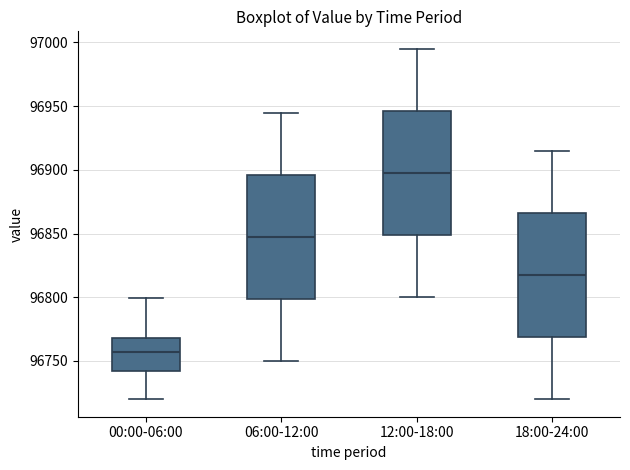

Reading left to right, read every box against the y-axis: the position of its median line, the range the box covers, and the ends of its whiskers. The values are not printed on the chart, so give them approximately, as read against the axis.

00:00-06:00: median 96755, box 96740 to 96770, whiskers 96720 to 96800
06:00-12:00: median 96850, box 96800 to 96895, whiskers 96750 to 96945
12:00-18:00: median 96900, box 96850 to 96945, whiskers 96800 to 96995
18:00-24:00: median 96820, box 96770 to 96865, whiskers 96720 to 96915